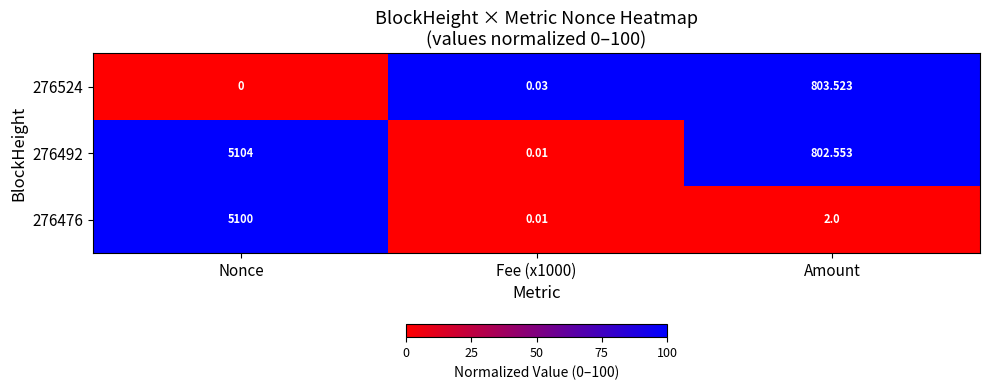

At which label is 276476 closest to 2550?

Amount